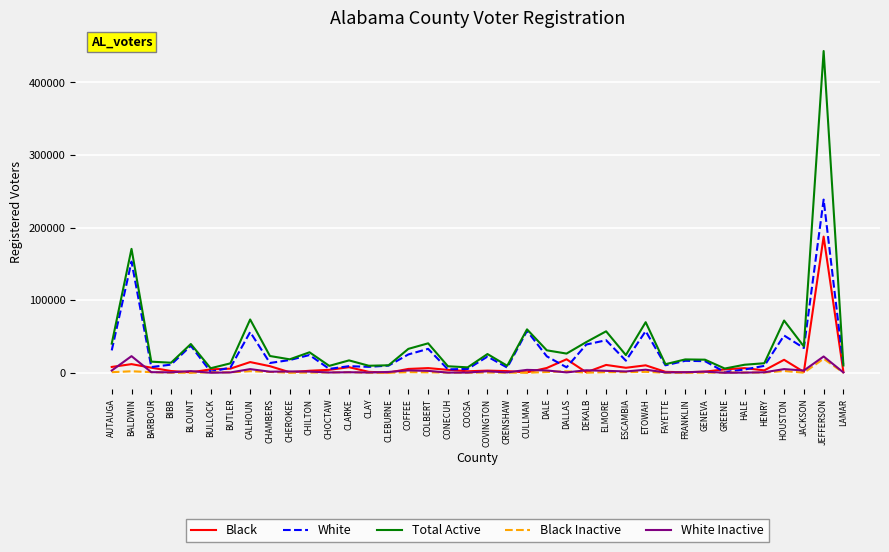

Is the value of White at CHAMBERS greater than the value of White Inactive at ETOWAH?

Yes